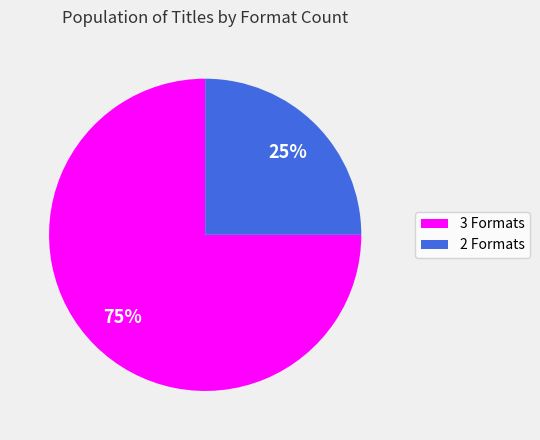

True or false: 2 Formats accounts for 16% of the total.

False